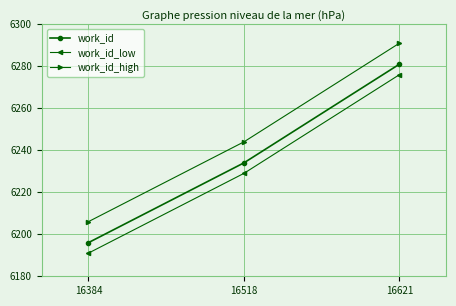

The value of work_id_low at 16621 is 9127. True or false?

False